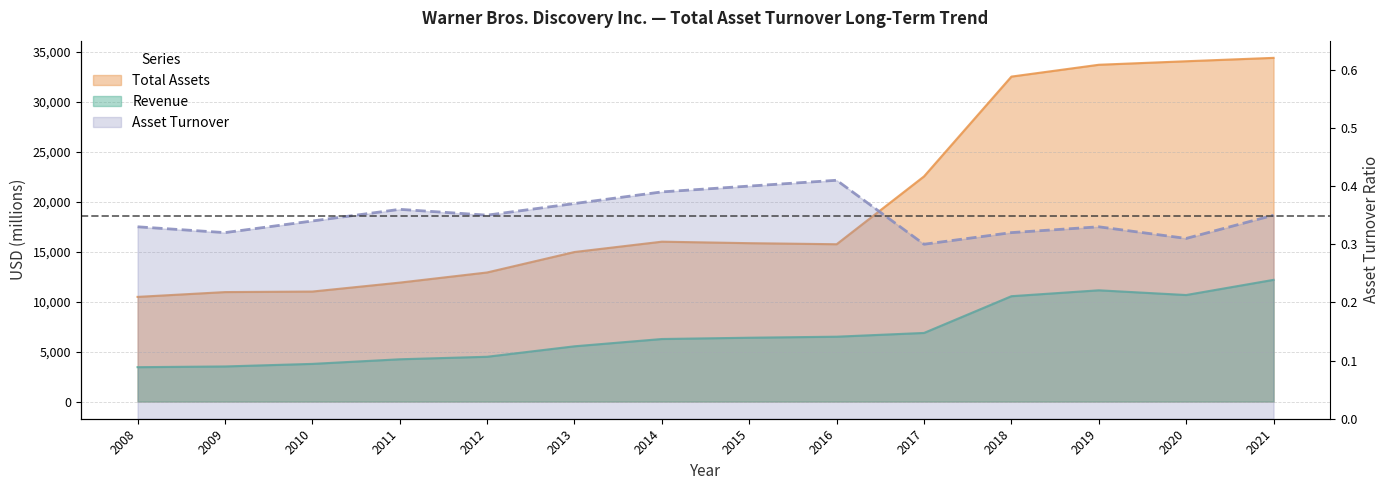

What is the average value?

0.3